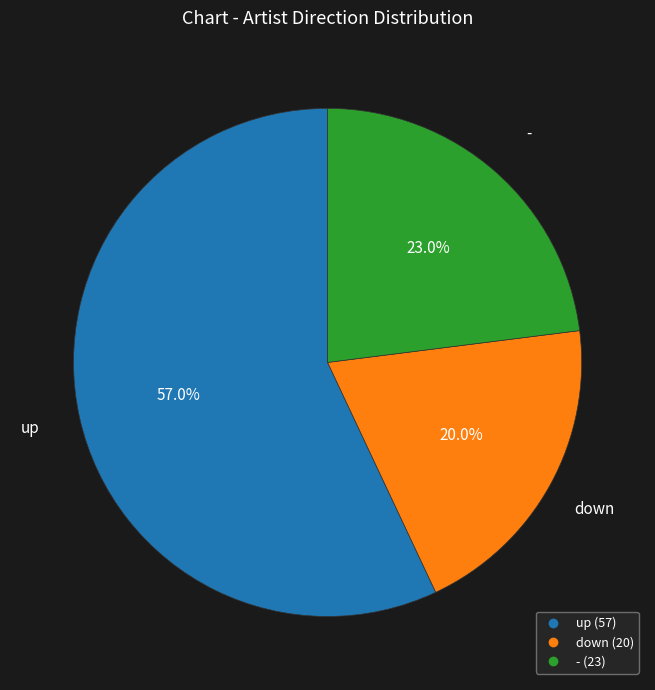

To the nearest percent, what percentage of the pie is -?

23%